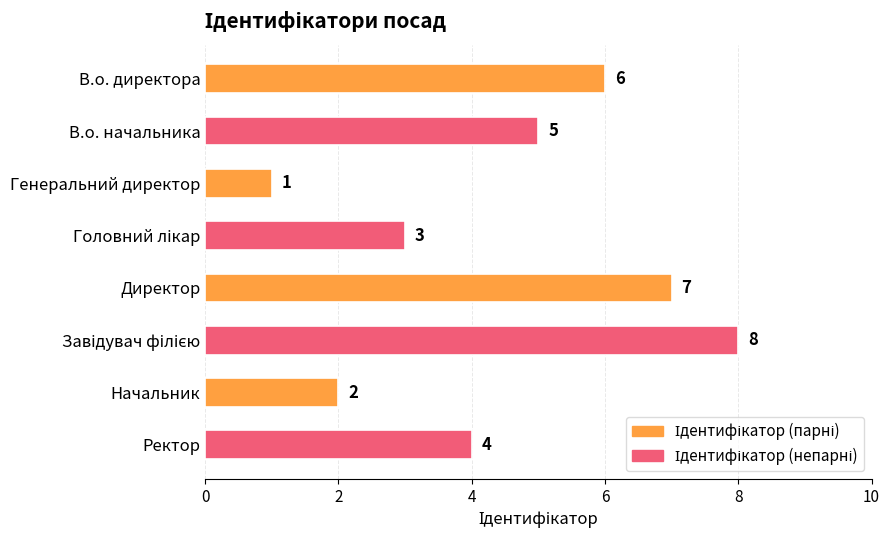

What is the change in value from Директор to Ректор?

-3